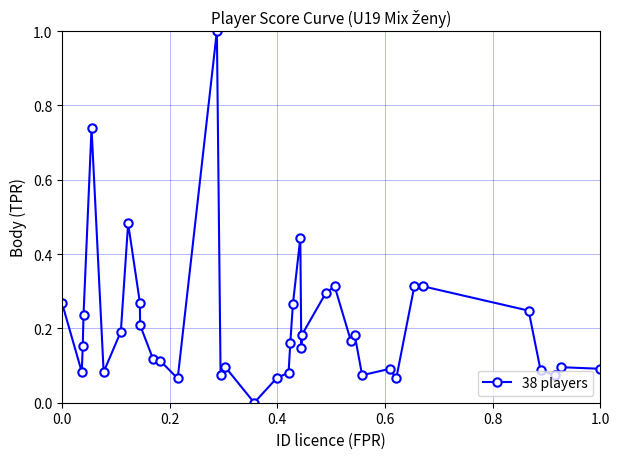

What is the greatest value displayed?

1.0